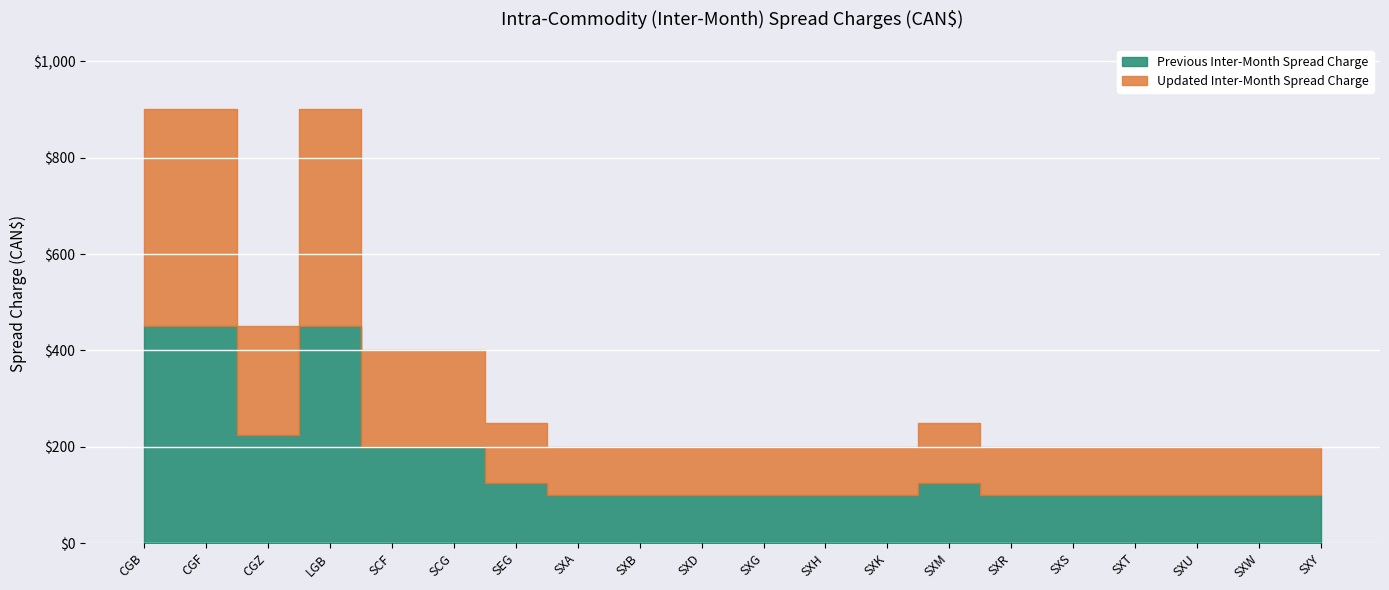

In Previous Inter-Month Spread Charge, how many points are lower than both neighbors (excluding endpoints)?

1